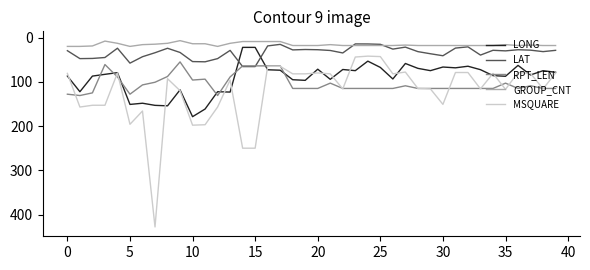

True or false: MSQUARE and RPT_LEN intersect in this chart.

True